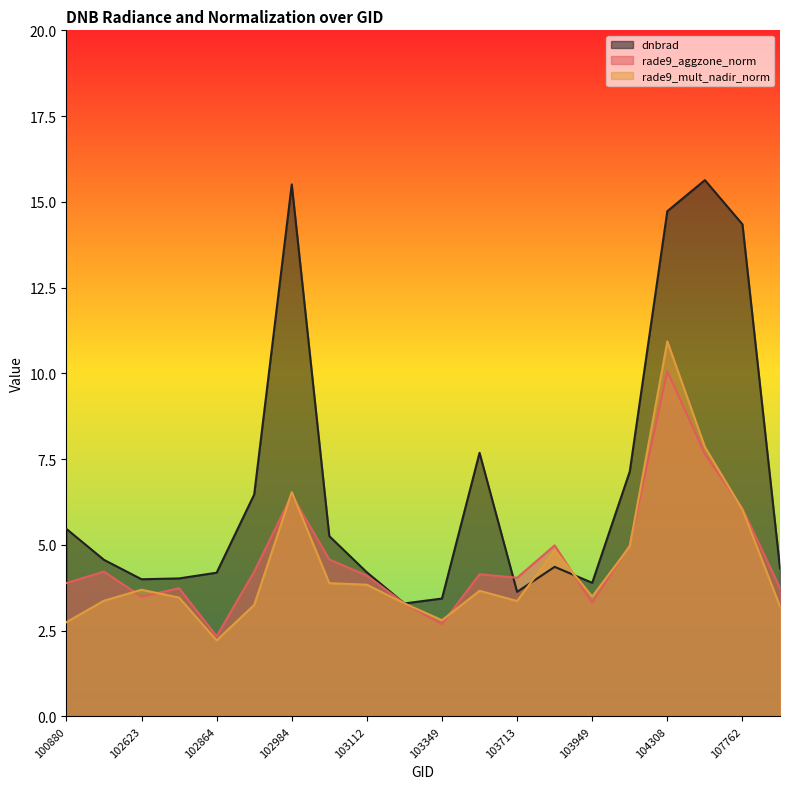

Reading left to right, extract all data points from this chart.

dnbrad: 5.5	4.6	4.0	4.0	4.2	6.5	15.5	5.3	4.2	3.3	3.4	7.7	3.6	4.4	3.9	7.1	14.7	15.6	14.3	4.3
rade9_aggzone_norm: 3.9	4.2	3.5	3.7	2.3	4.2	6.5	4.6	4.1	3.3	2.7	4.1	4.0	5.0	3.3	5.0	10.1	7.7	6.1	3.7
rade9_mult_nadir_norm: 2.7	3.4	3.7	3.5	2.2	3.2	6.5	3.9	3.8	3.3	2.8	3.7	3.4	4.8	3.5	5.0	10.9	7.9	6.0	3.2